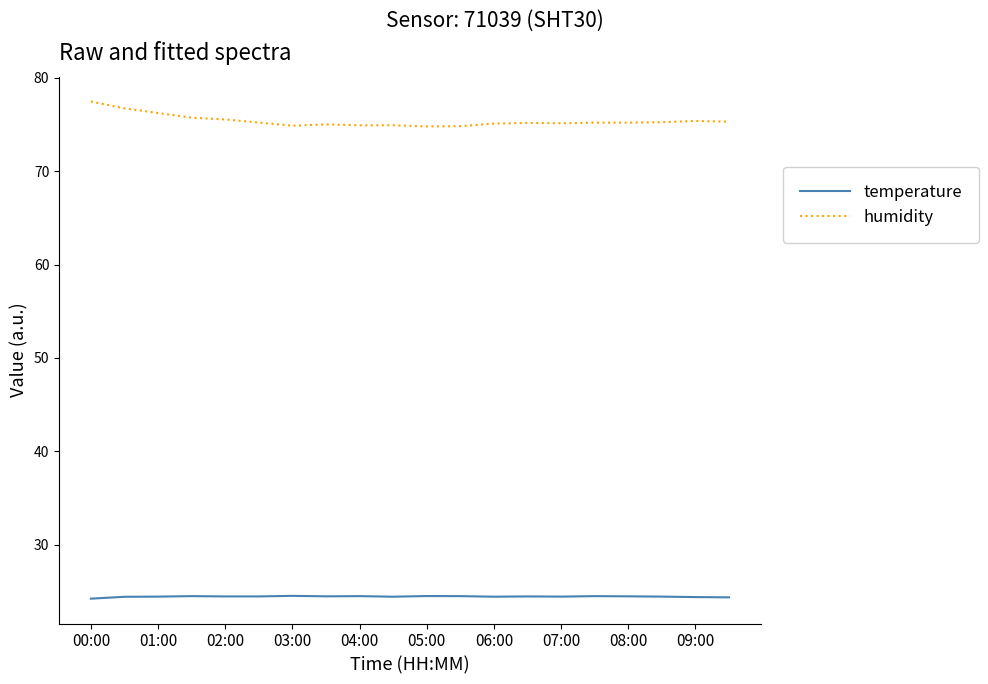

Which series has the largest range (max minus min)?

humidity